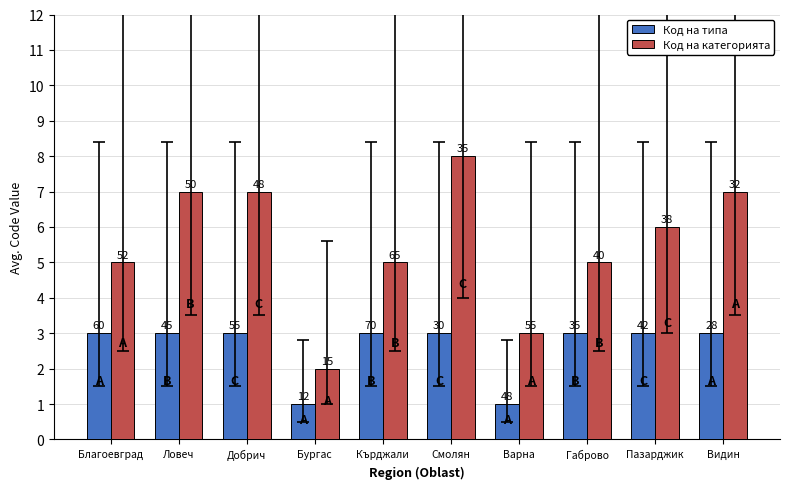

What are all the series names shown in the legend?

Код на типа, Код на категорията